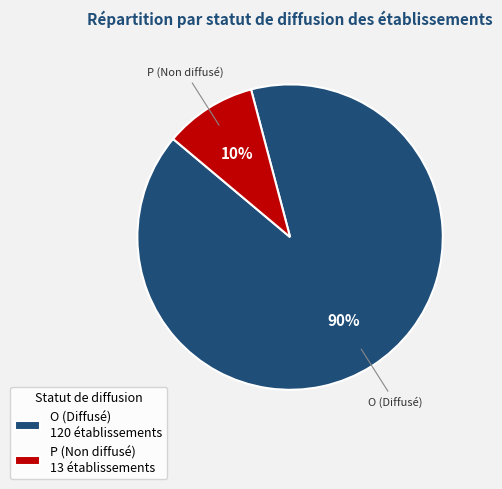

How many segments does this pie chart have?

2